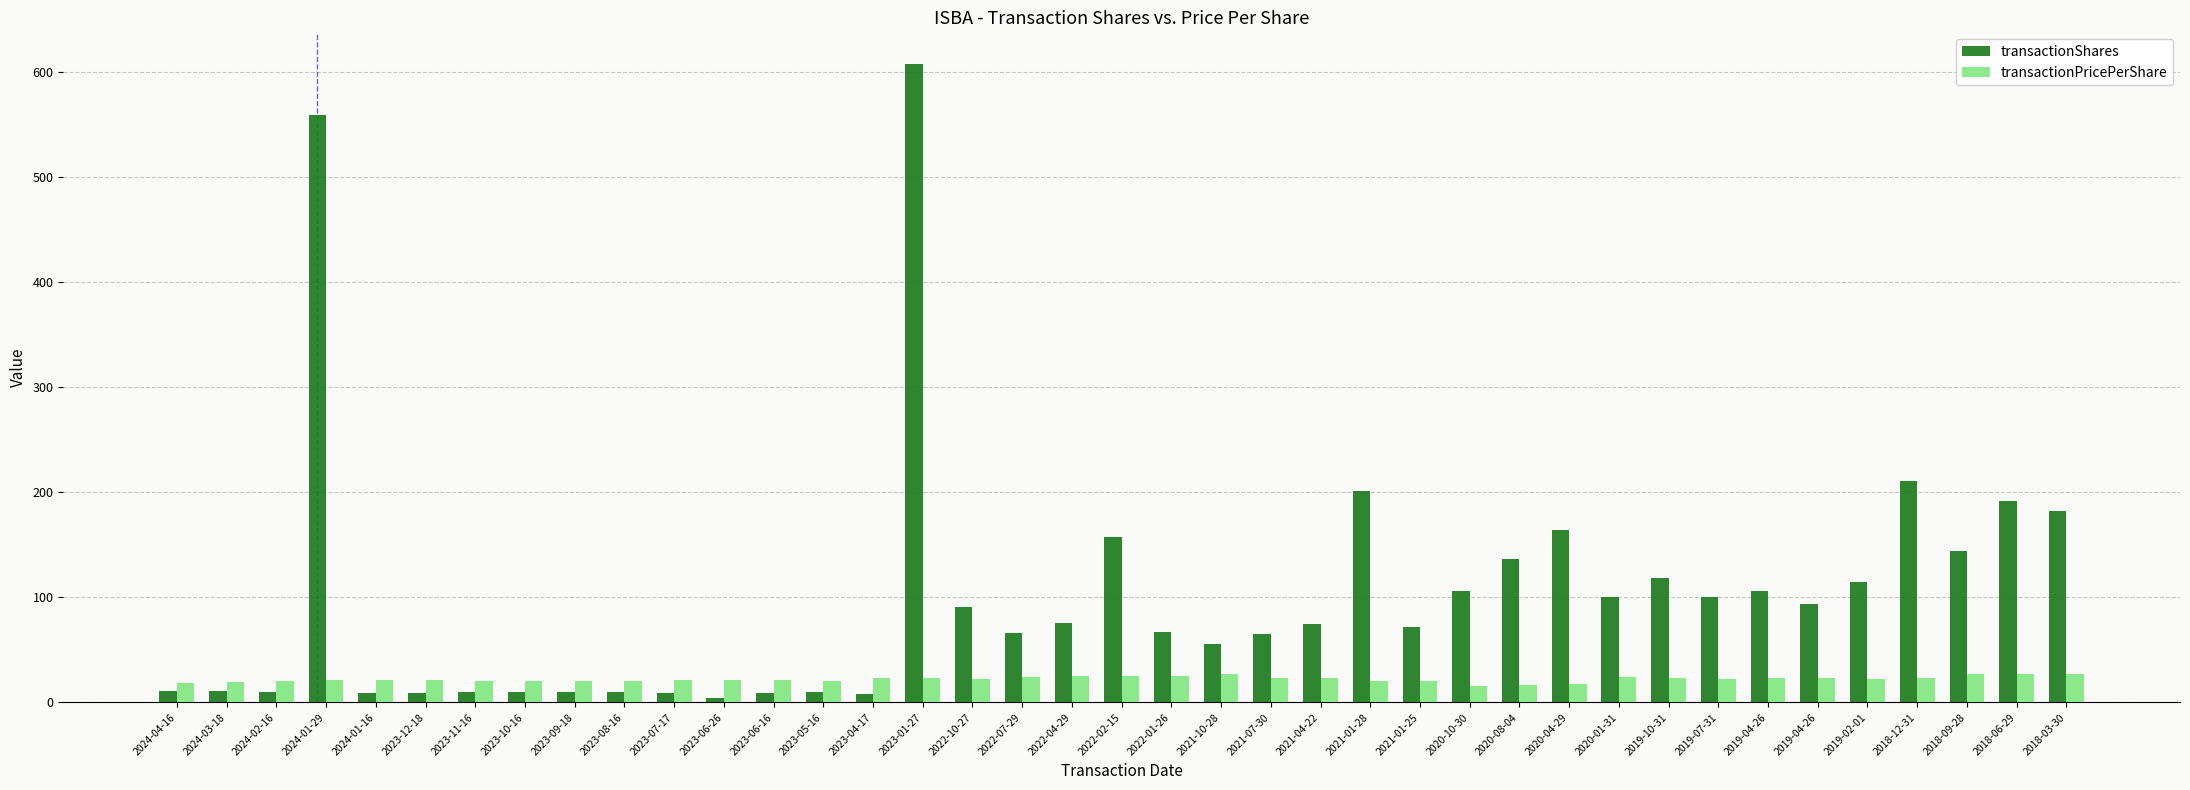

At how many categories does at least one series exceed 92?

17